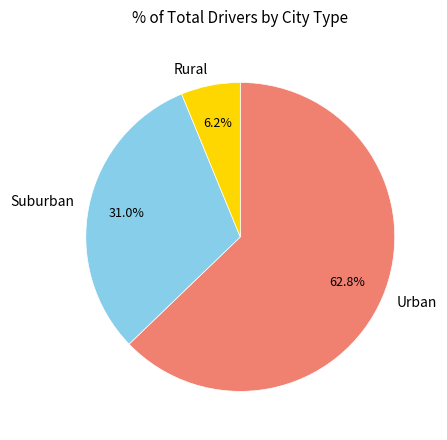

How much of the chart is everything except Rural?

93.8%